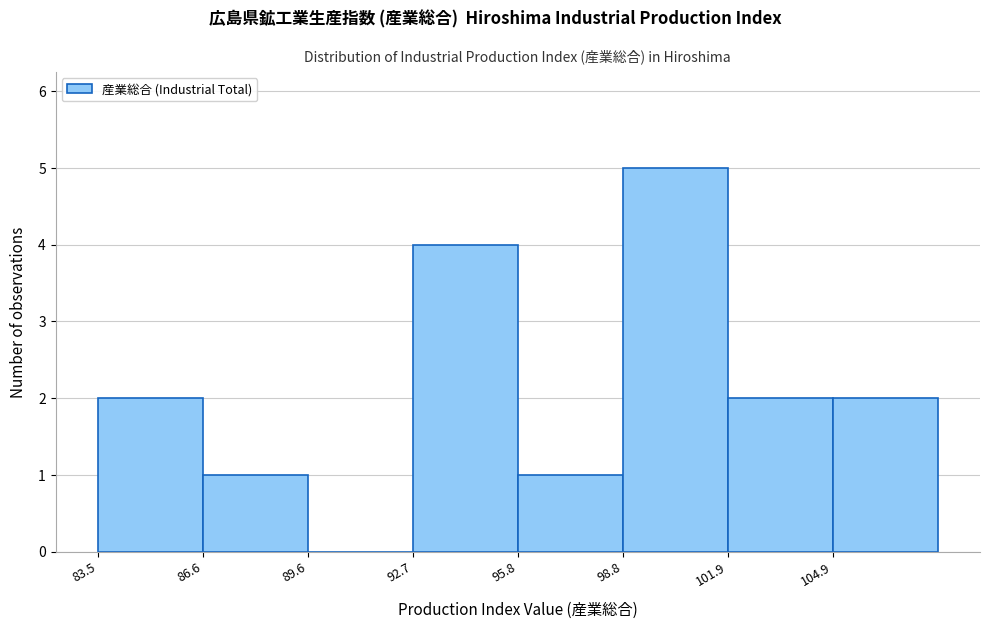

Reading left to right, transcribe this chart: for each bar, give the range it covers on the x-axis and its height. Neither the bar edges nor the heights are printed on the chart, so give them approximately, as read against the axes.

83.5 to 86.5: 2
86.5 to 89.5: 1
89.5 to 92.5: 0
92.5 to 96.0: 4
96.0 to 99.0: 1
99.0 to 102.0: 5
102.0 to 105.0: 2
105.0 to 108.0: 2